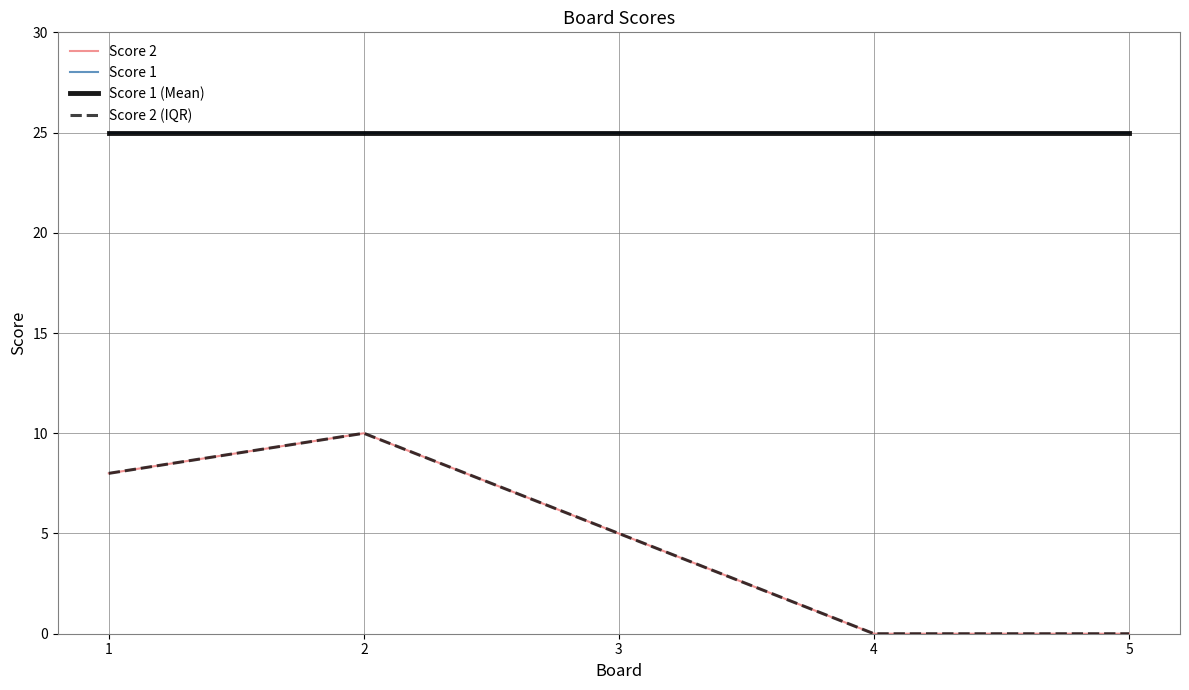

What is the difference between the maximum and second lowest values in the Score 2 series?

10